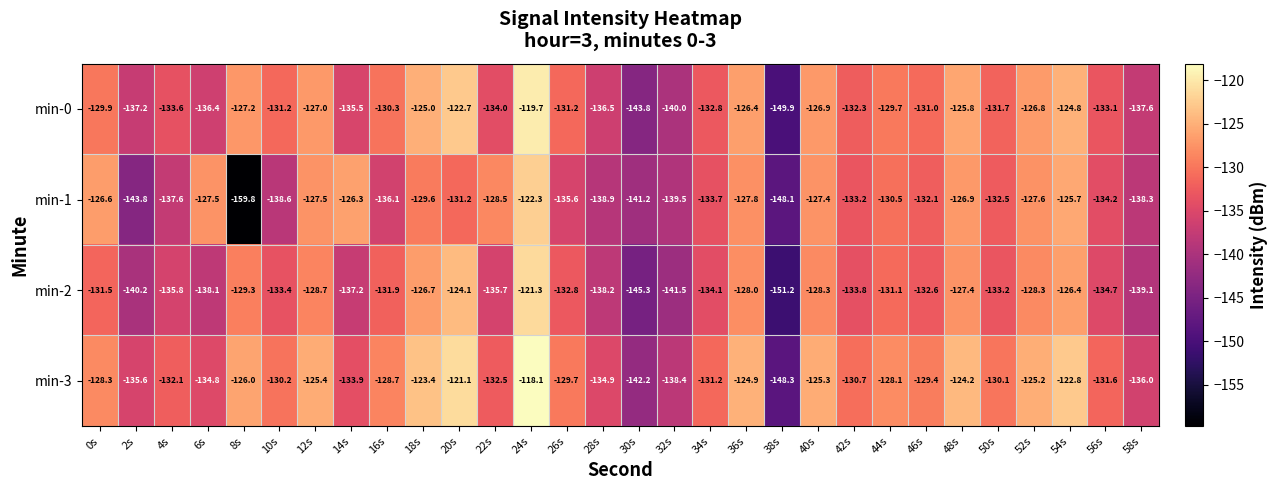

List the series in order of their peak value, lowest first.

min-1, min-2, min-0, min-3